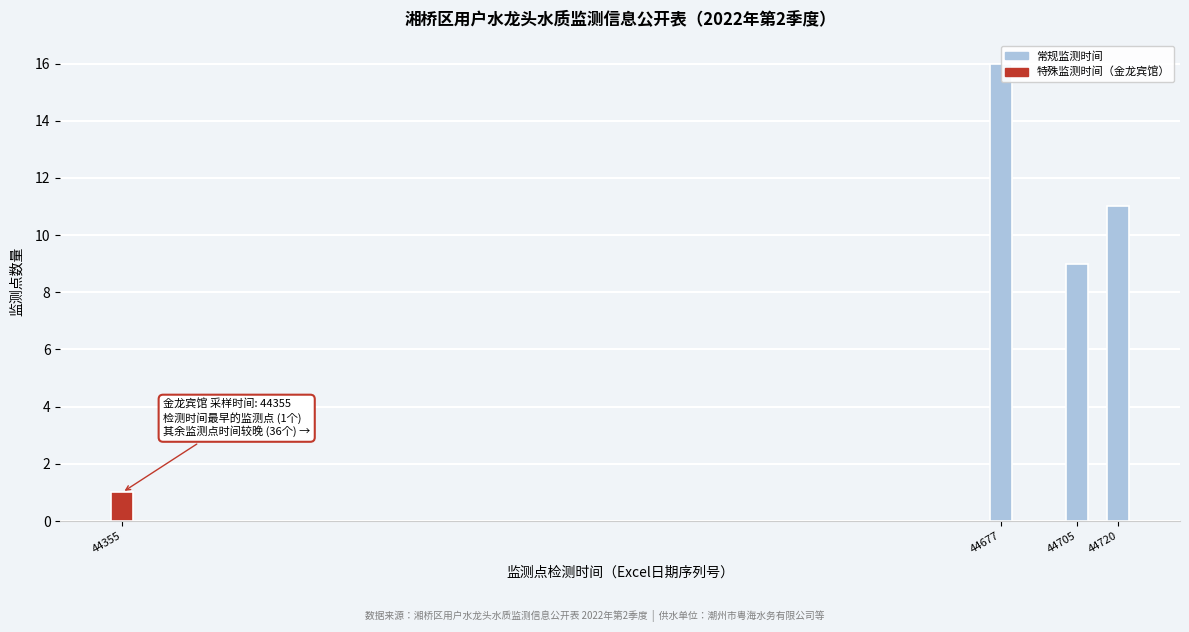

Reading left to right, list all the values displayed in this chart.

44355=1	44677=16	44705=9	44720=11